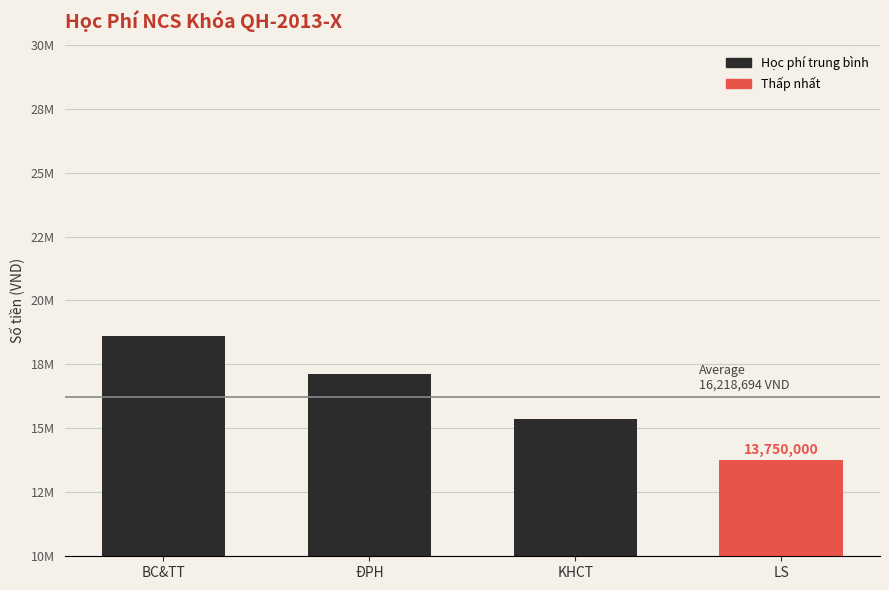

Reading left to right, transcribe all the data shown in this chart.

18598214.3	17143750.0	15382812.5	13750000.0